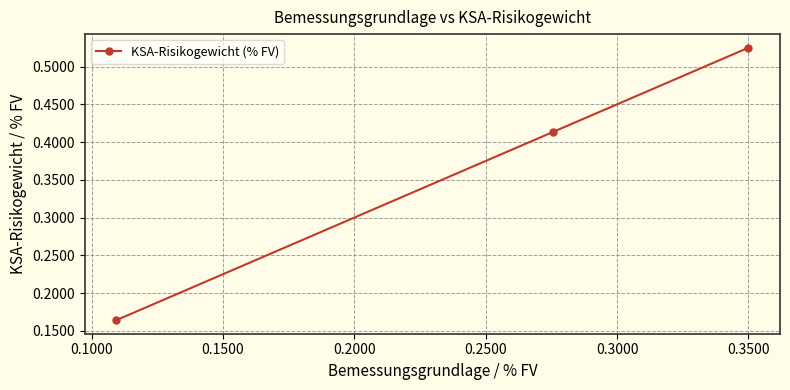

What is the sum of all values?

1.1